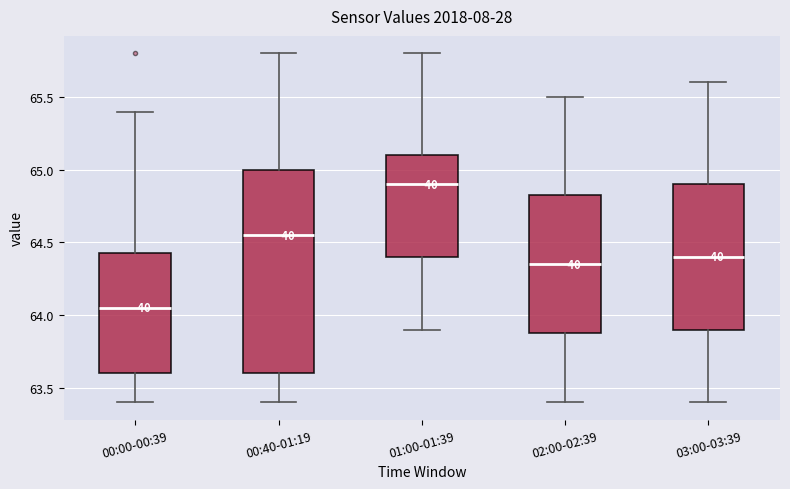

Which box's median line is the lowest?

00:00-00:39